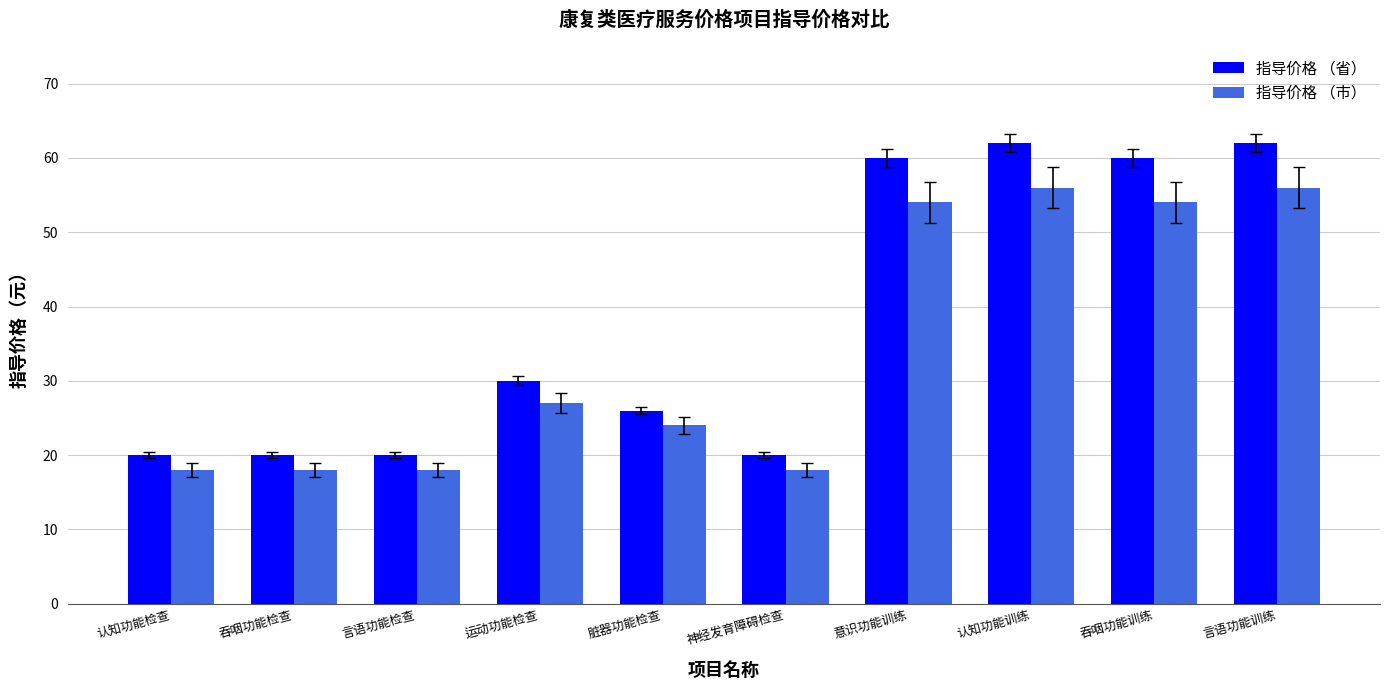

Rank the series by their average value, from lowest to highest.

指导价格 （市）, 指导价格 （省）